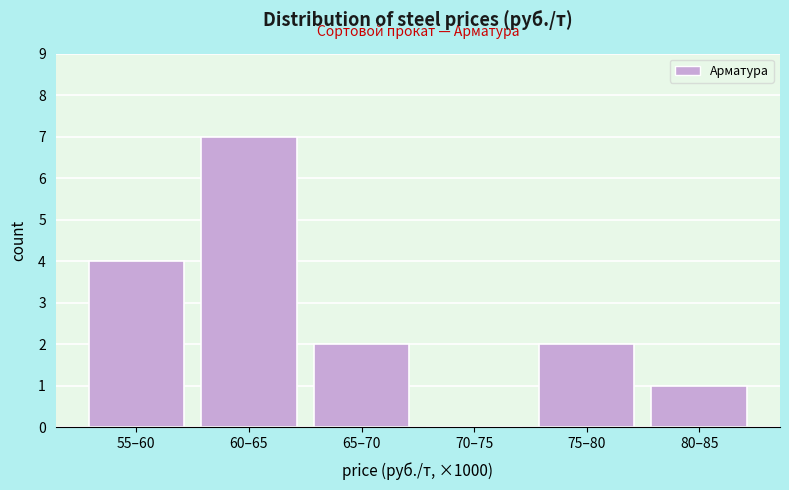

Reading right to left, what are all the values shown in this chart?

80–85=1	75–80=2	70–75=0	65–70=2	60–65=7	55–60=4